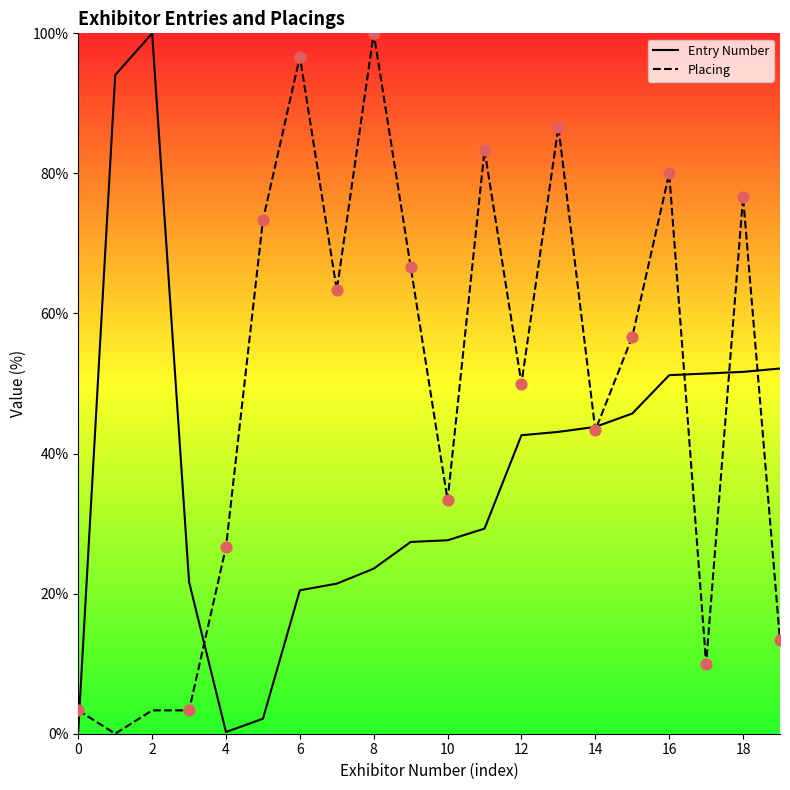

Which series reaches the minimum Y coordinate?

Placing